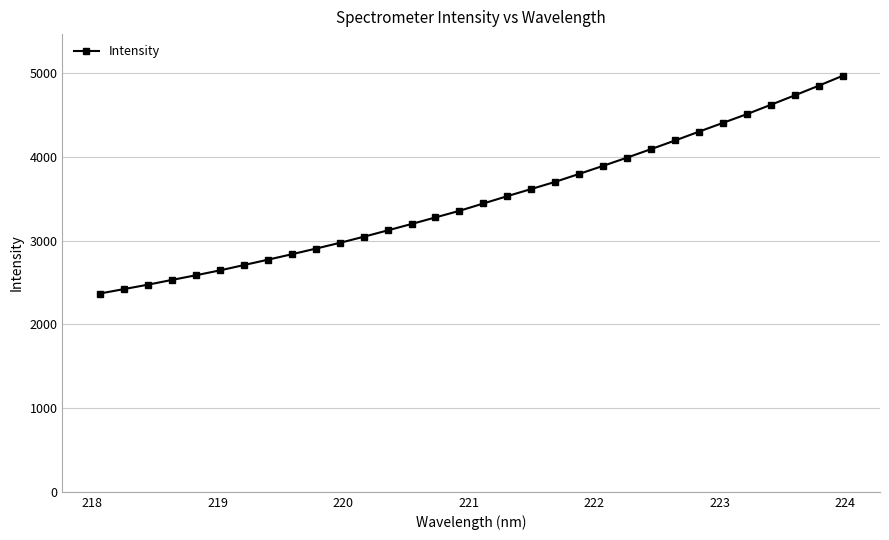

What is the average value?

3496.4